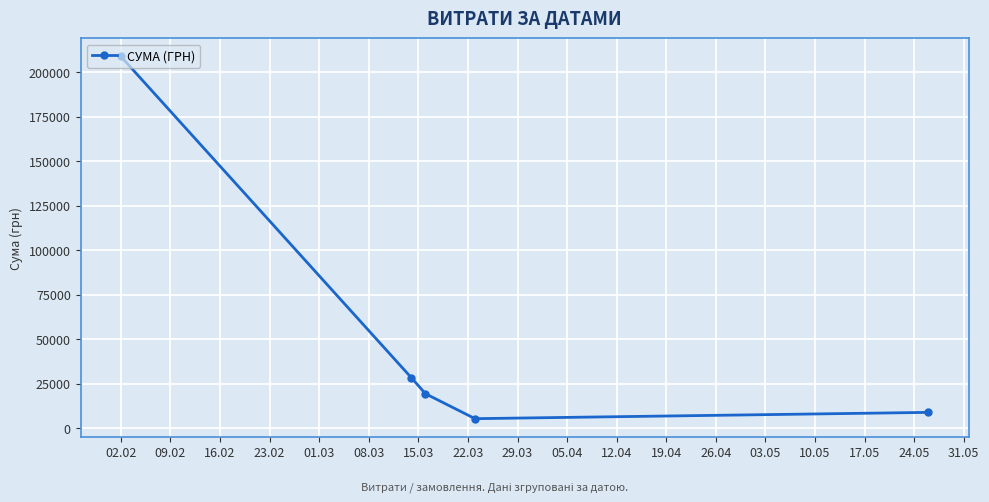

What is the minimum value shown in the chart?

5496.0